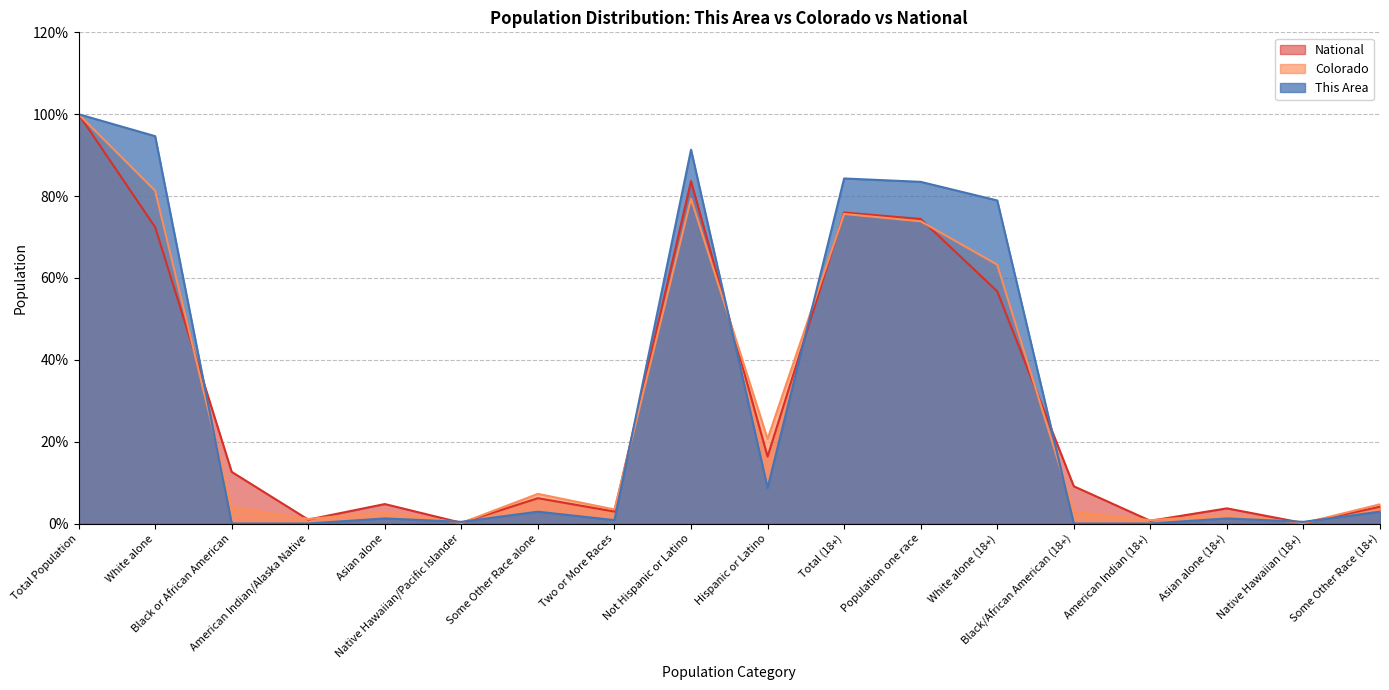

The National series shows 1.6 at American Indian/Alaska Native. True or false?

False